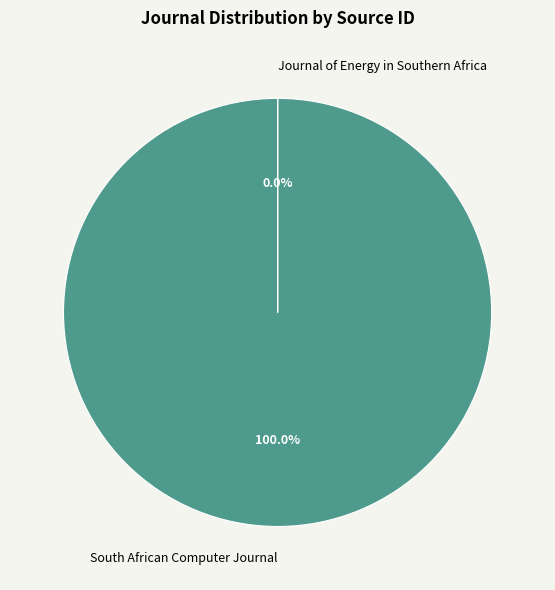

Which slice is the largest?

South African Computer Journal